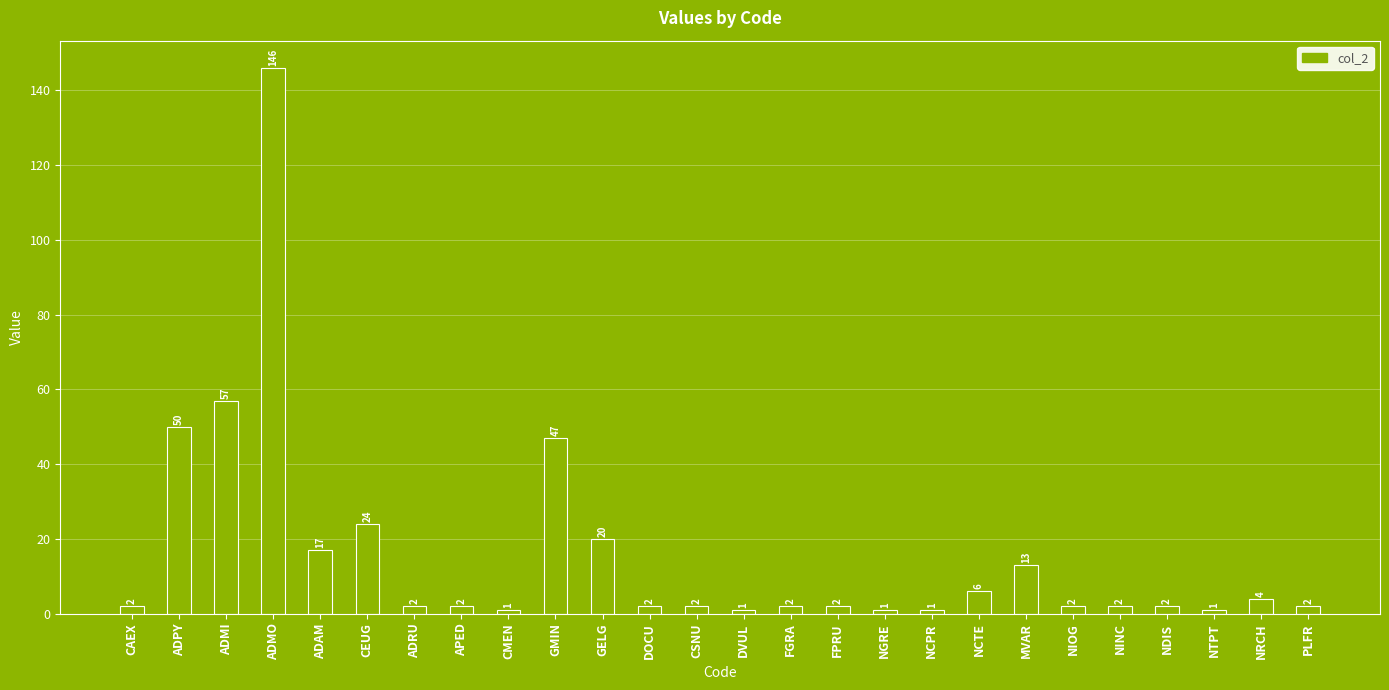

What is the approximate value at GELG?

20